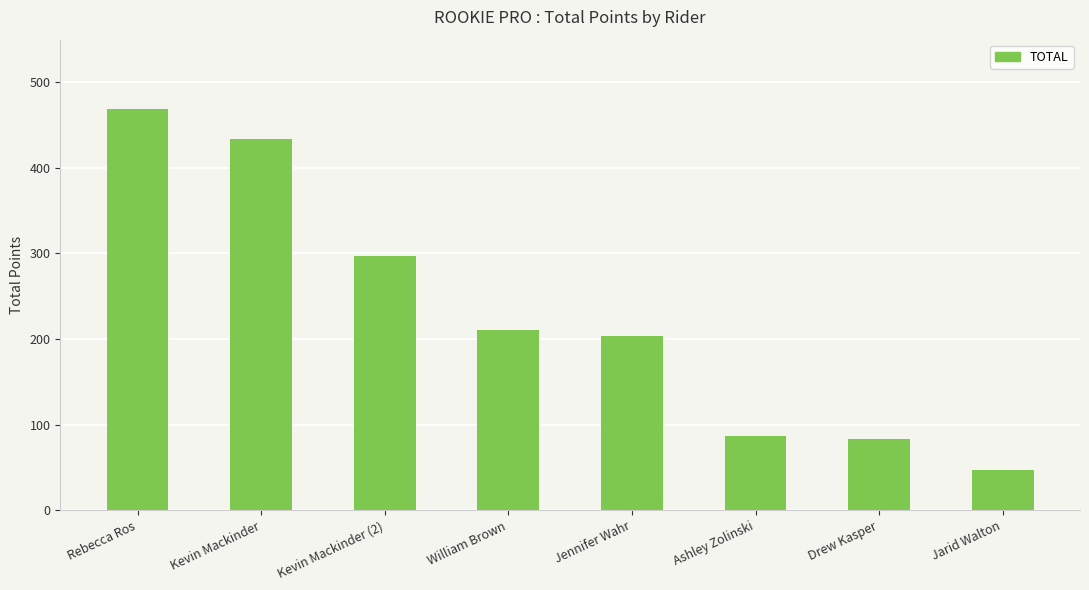

The value at Kevin Mackinder is 433.4. True or false?

True